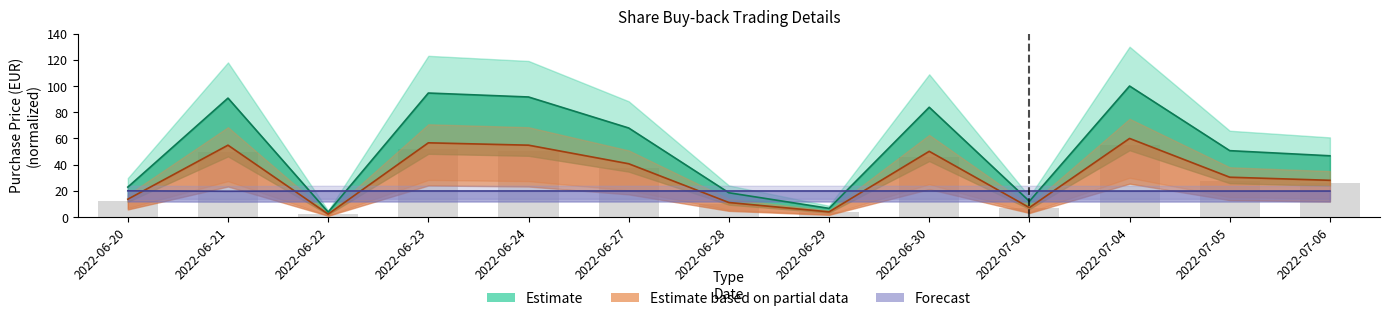

Reading left to right, list all the values displayed in this chart.

Purchase price (EUR): 22.9	90.8	3.8	94.7	91.6	68.0	18.5	6.6	83.8	12.1	100.0	50.7	46.8
Number of shares: 13.6	54.9	2.3	56.7	54.9	40.7	11.1	4.0	50.2	7.2	60.0	30.4	28.1
Price (EUR): 20.0	19.7	19.9	19.9	19.9	19.9	19.9	19.9	19.9	19.9	19.9	19.9	19.9